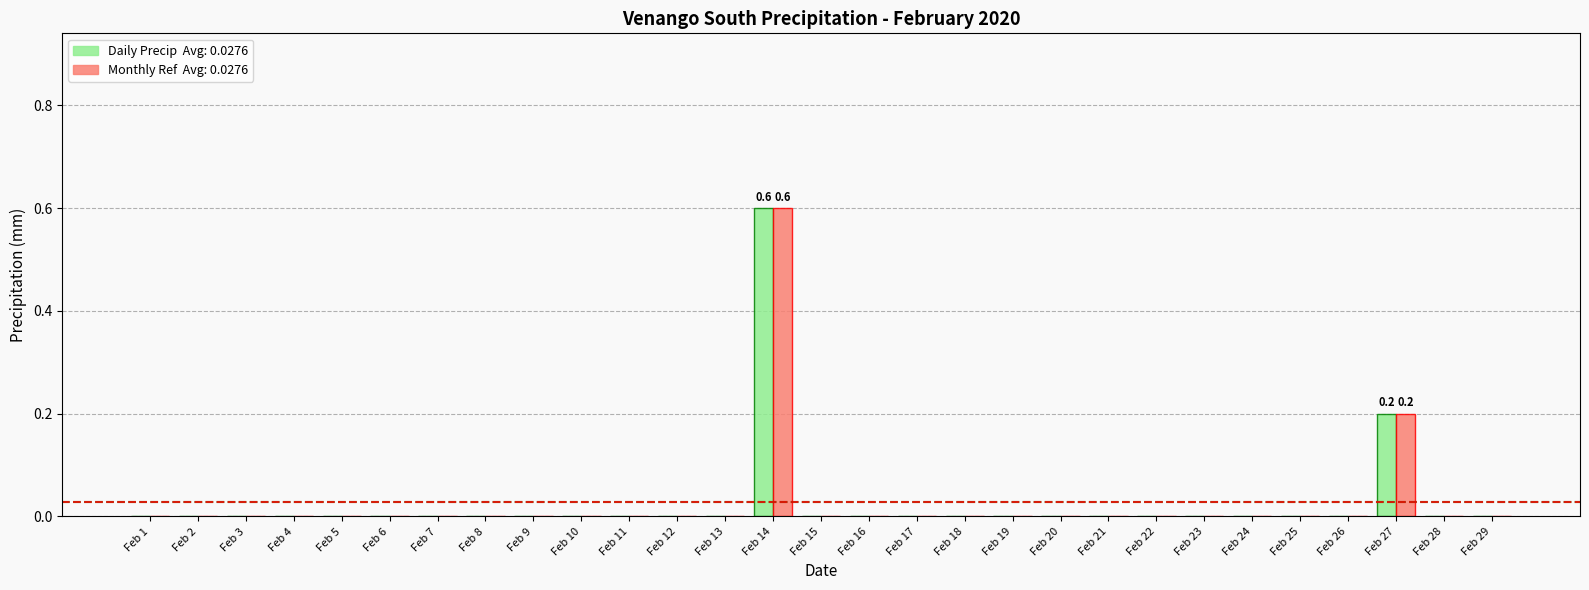

How many groups of bars are there?

29